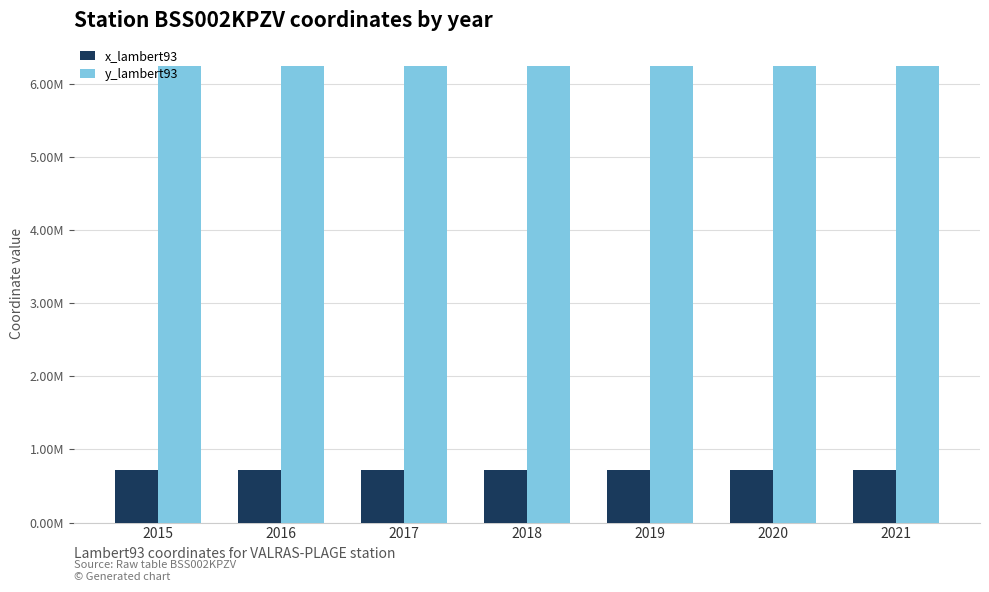

Which category has the lowest value in the y_lambert93 series?

2015